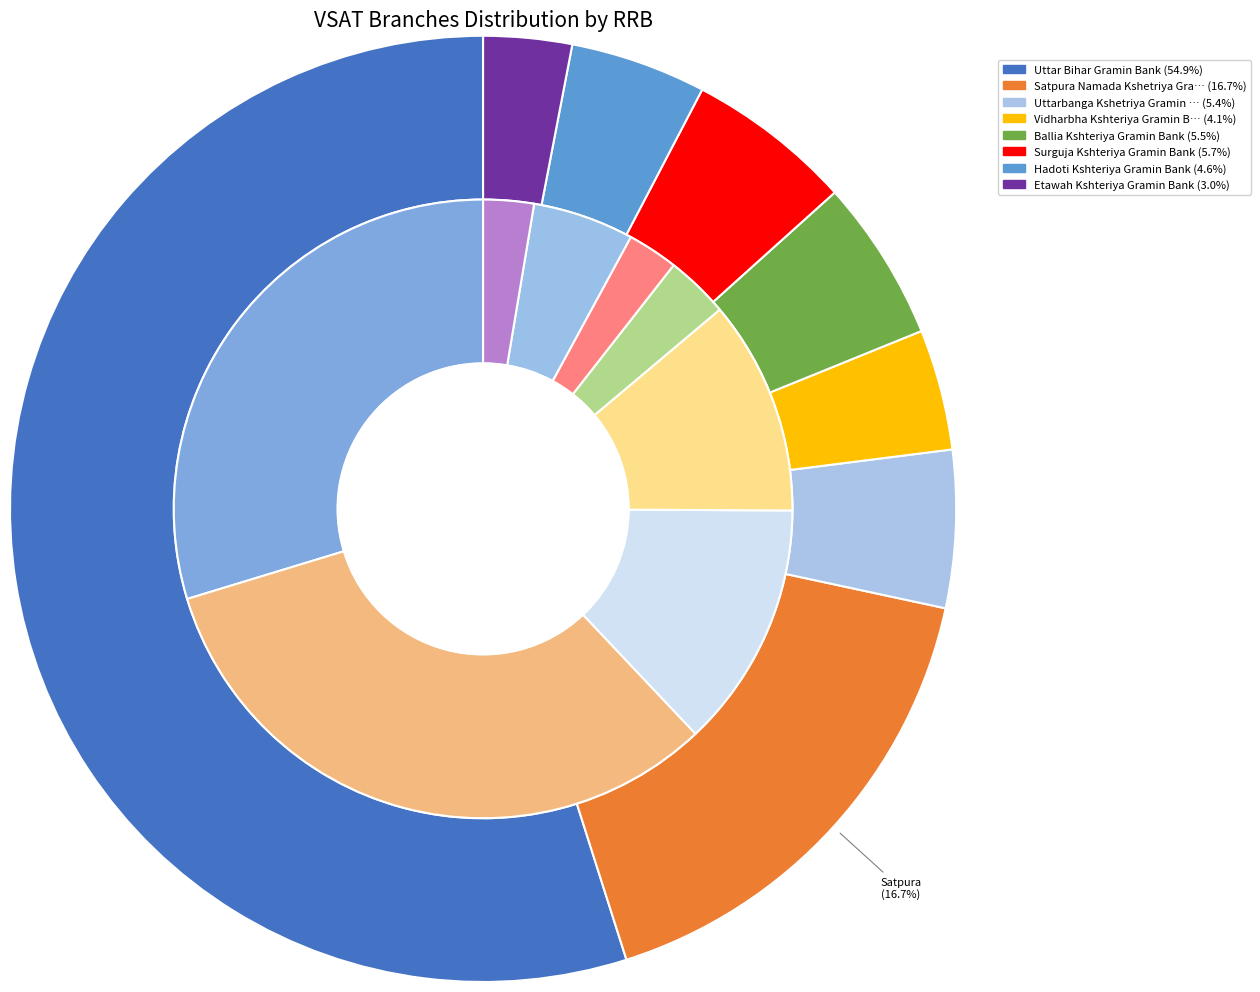

Combined, what portion of the pie is Vidharbha Kshteriya Gramin Bank and Uttarbanga Kshetriya Gramin Bank?

9.5%